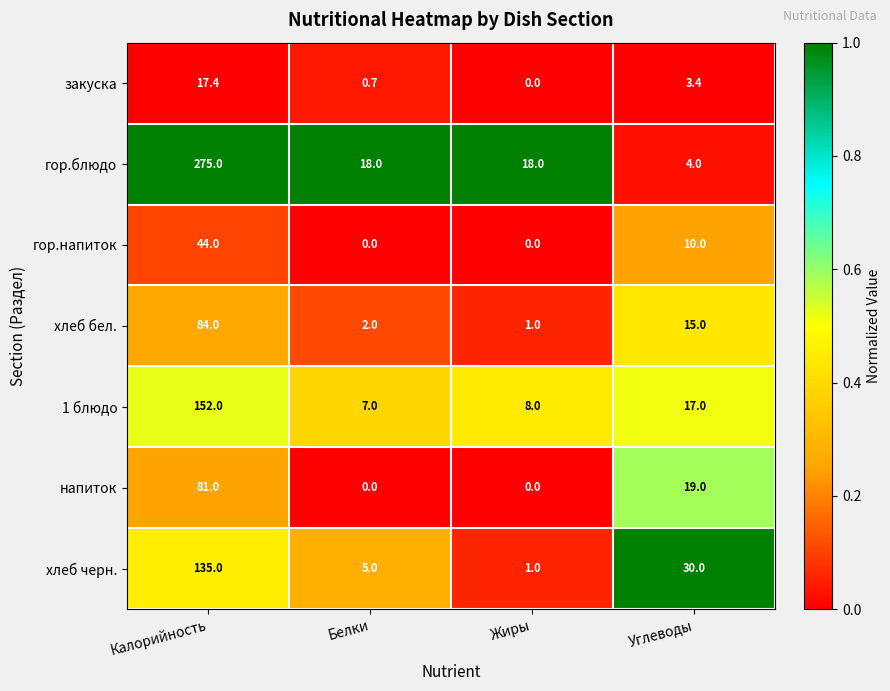

At which label does гор.блюдо reach its minimum?

Углеводы